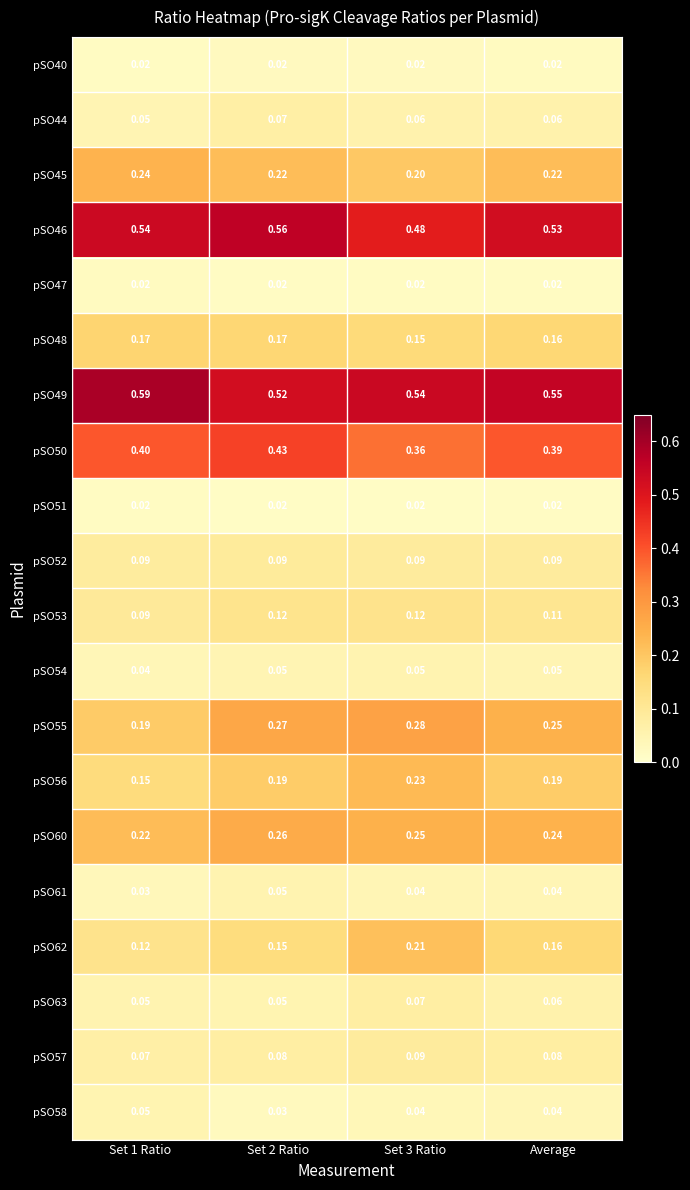

Is the value of pSO45 at Set 1 Ratio greater than the value of pSO48 at Average?

Yes